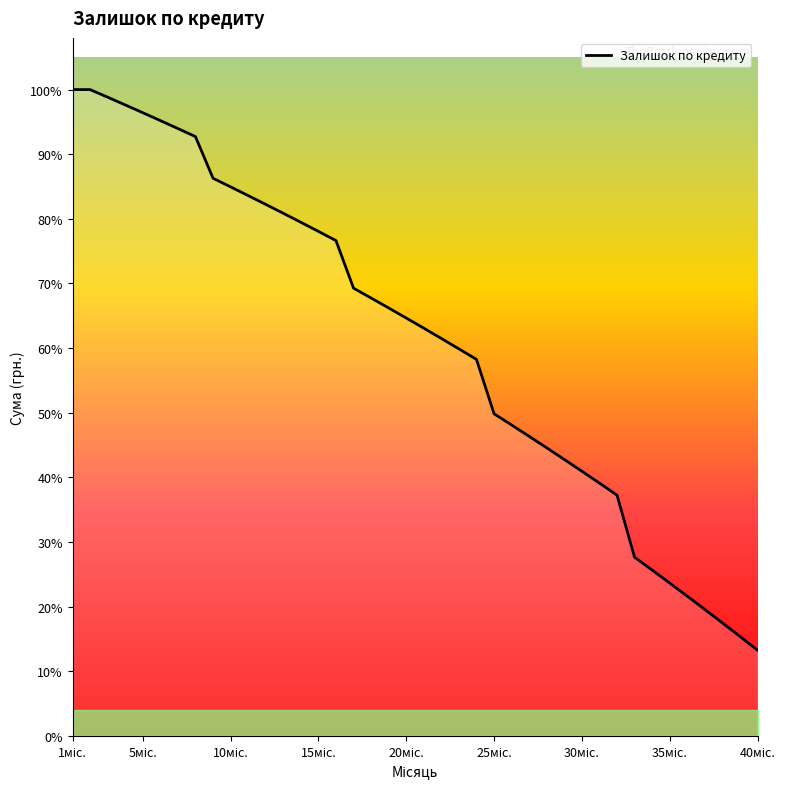

Does the chart display data point markers on the line(s)?

No